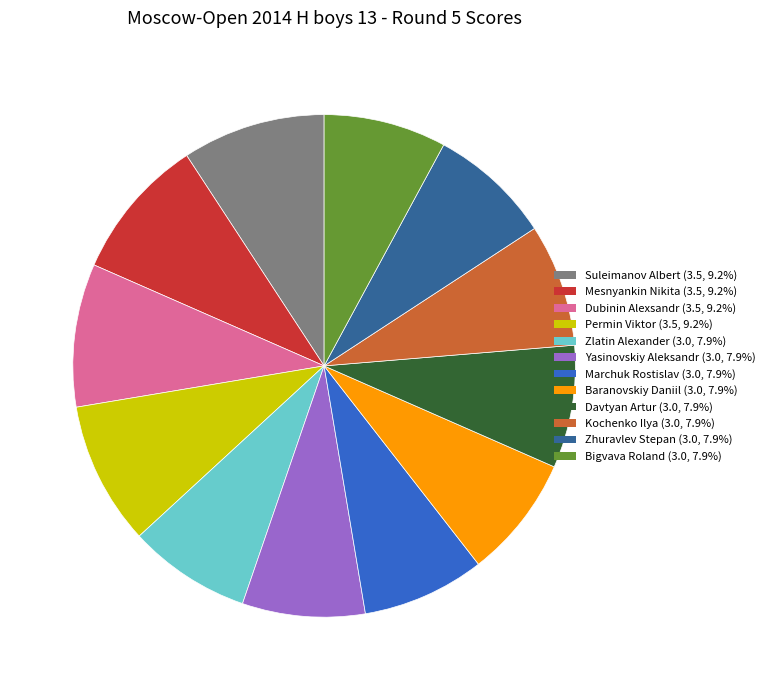

Do Zlatin Alexander and Baranovskiy Daniil together represent more than half of the pie?

No